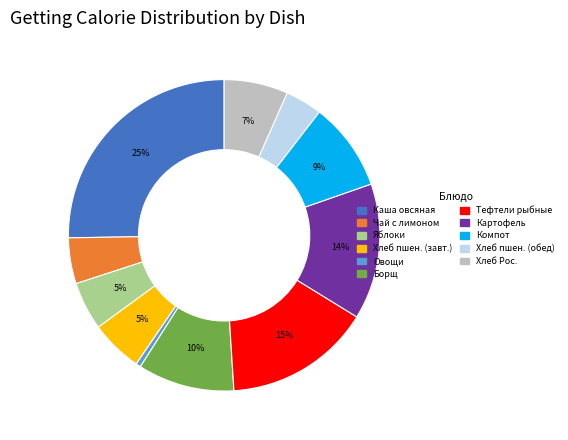

Does any single category account for the majority?

No